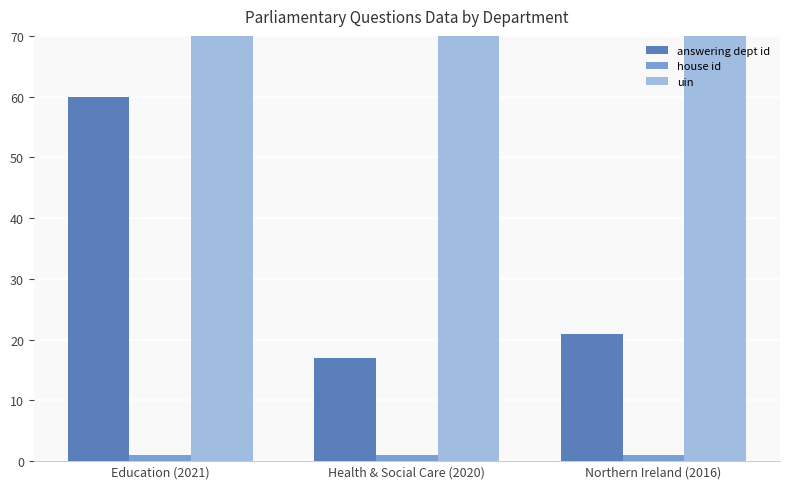

What is the value of the house id bar at the 2nd from the left?

1